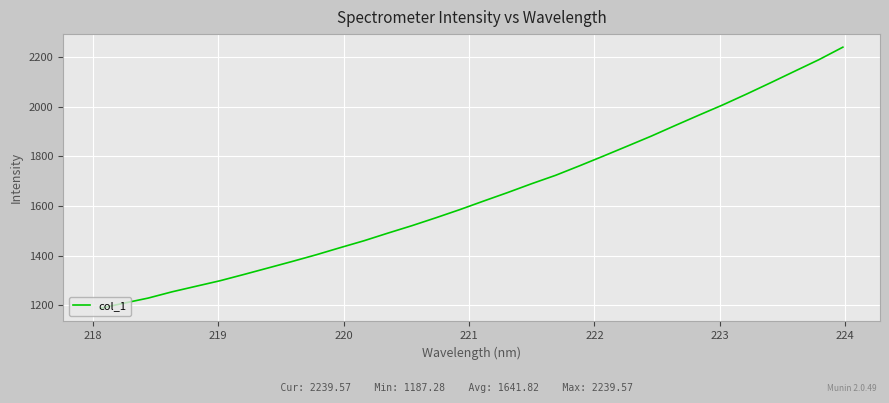

What is the maximum value shown in the chart?

2239.6